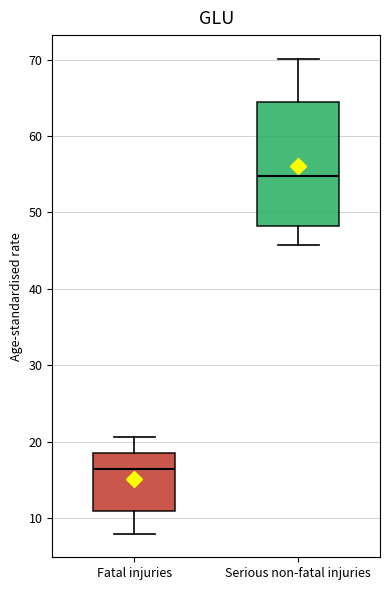

Reading left to right, read every box against the y-axis: the position of its median line, the range the box covers, and the ends of its whiskers. The values are not printed on the chart, so give them approximately, as read against the axis.

Fatal injuries: median 16, box 11 to 19, whiskers 8 to 21
Serious non-fatal injuries: median 55, box 48 to 64, whiskers 46 to 70